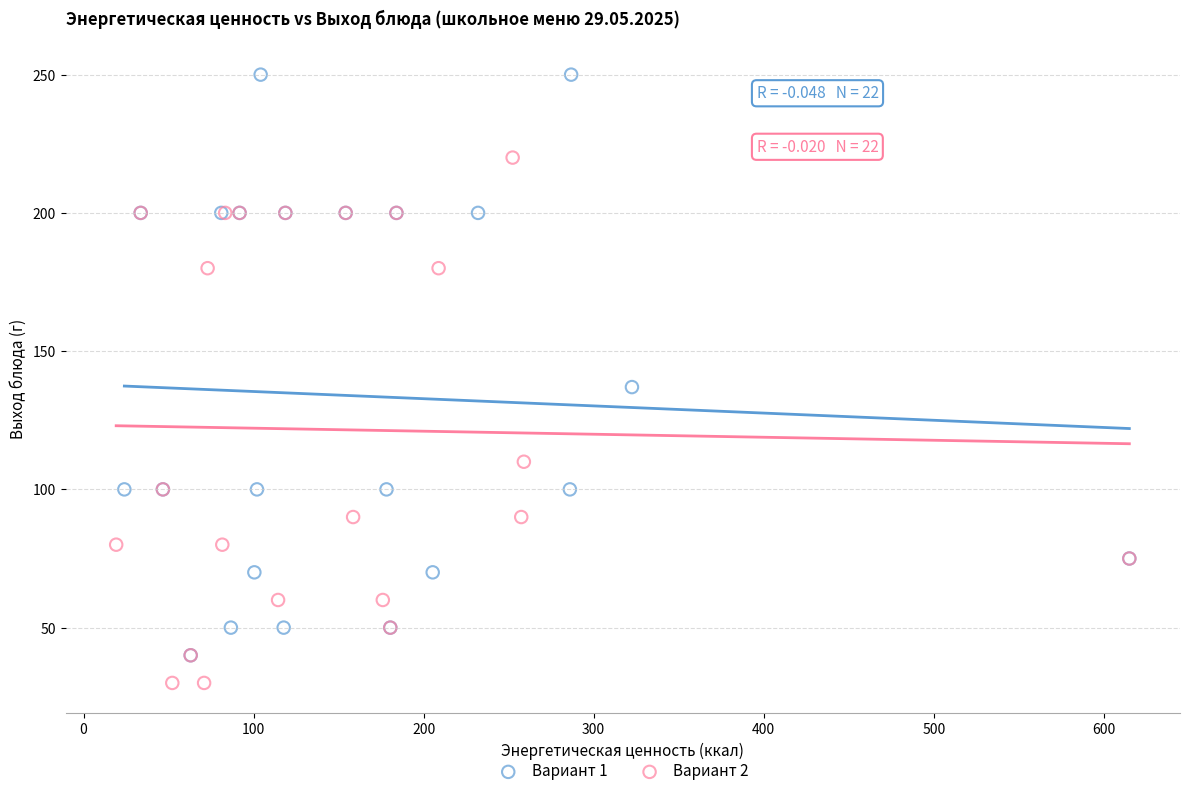

Which series has the widest spread of Y values?

Вариант 1